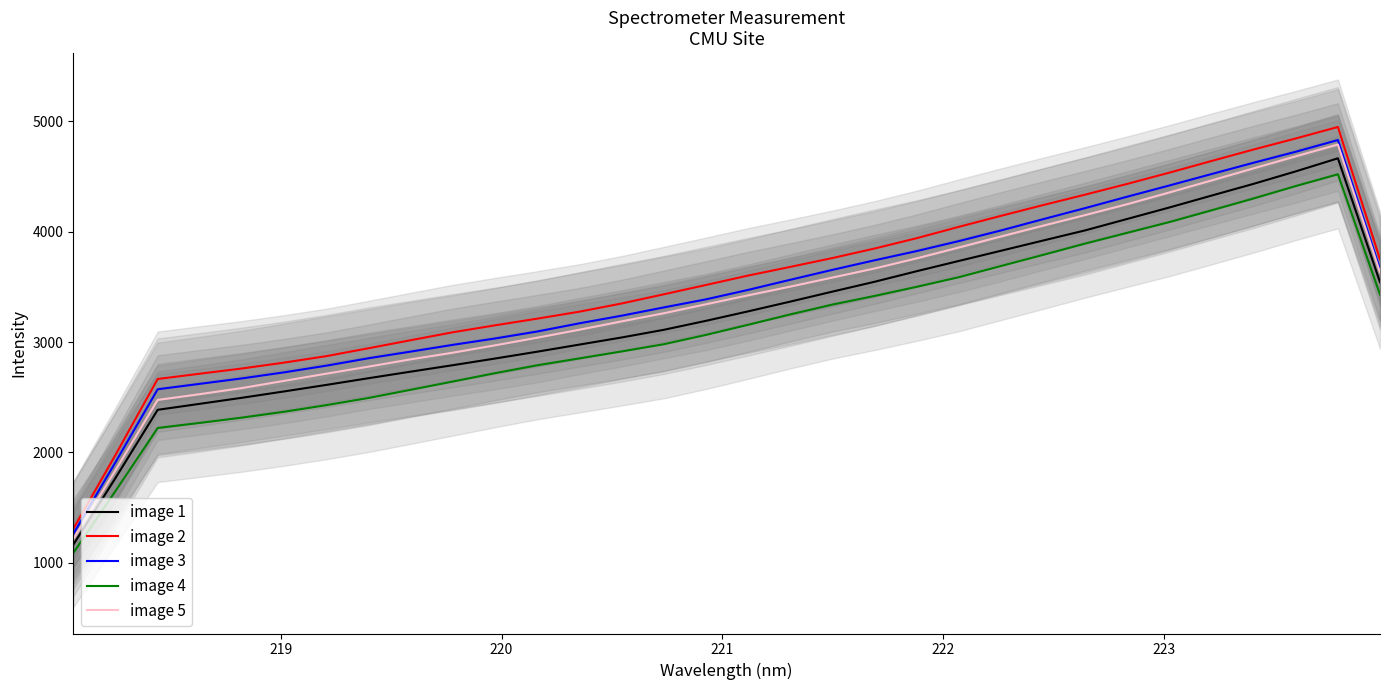

True or false: image 4 and image 1 cross at least once.

False